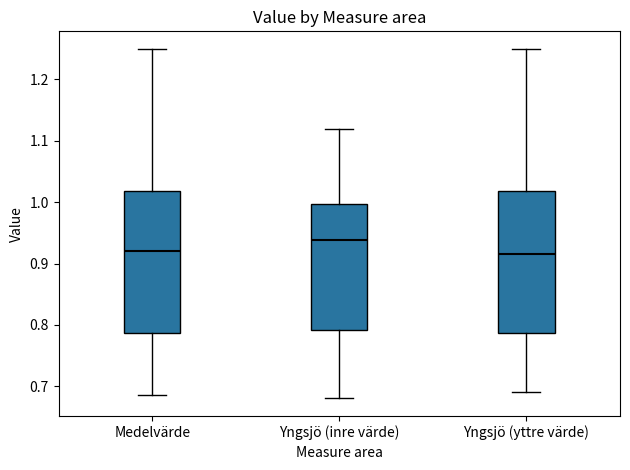

Where is the upper edge of the box for Yngsjö (yttre värde) on the y-axis? The values are not printed on the chart, so give them approximately, as read against the axis.

1.02